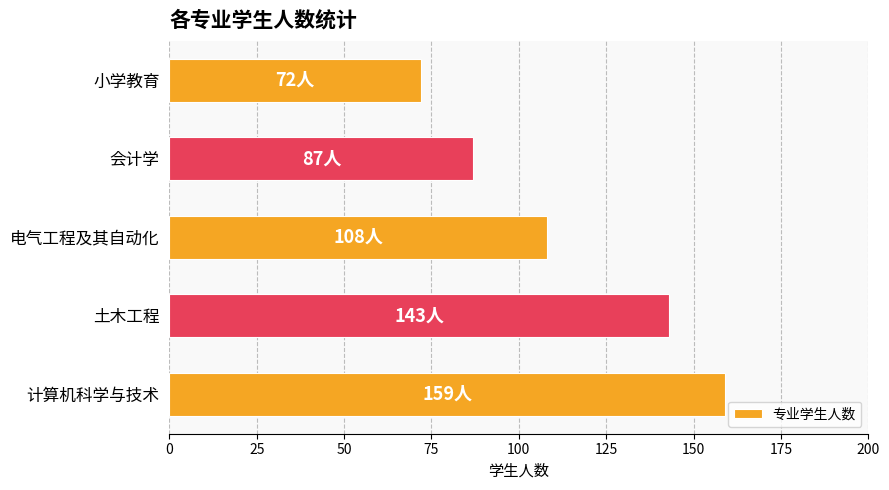

Are the bars horizontal?

Yes